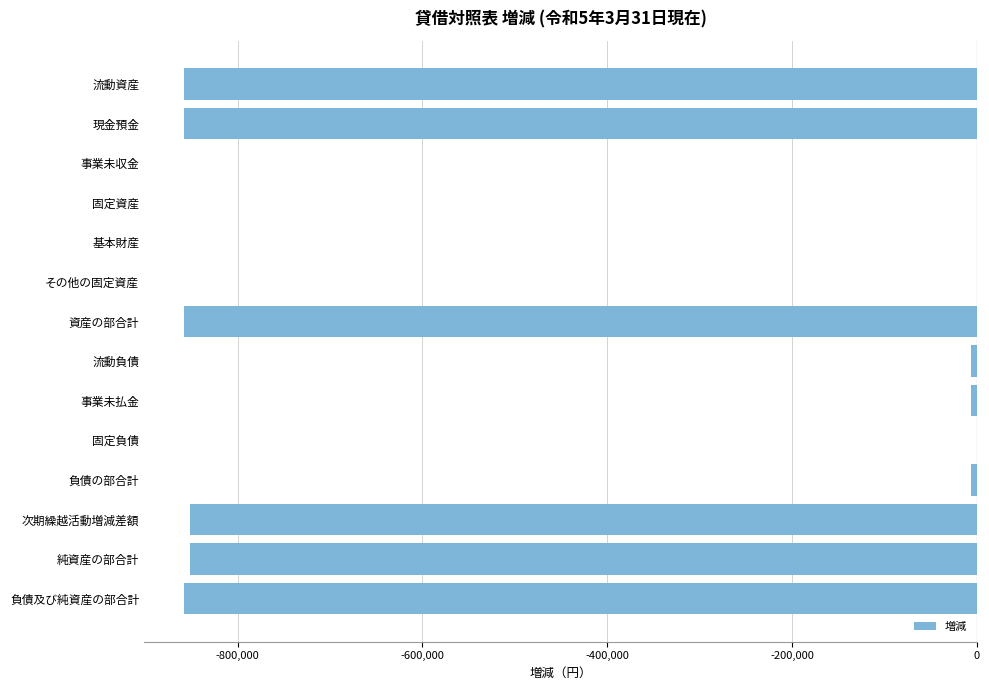

True or false: the data shows -858148 at 資産の部合計.

True